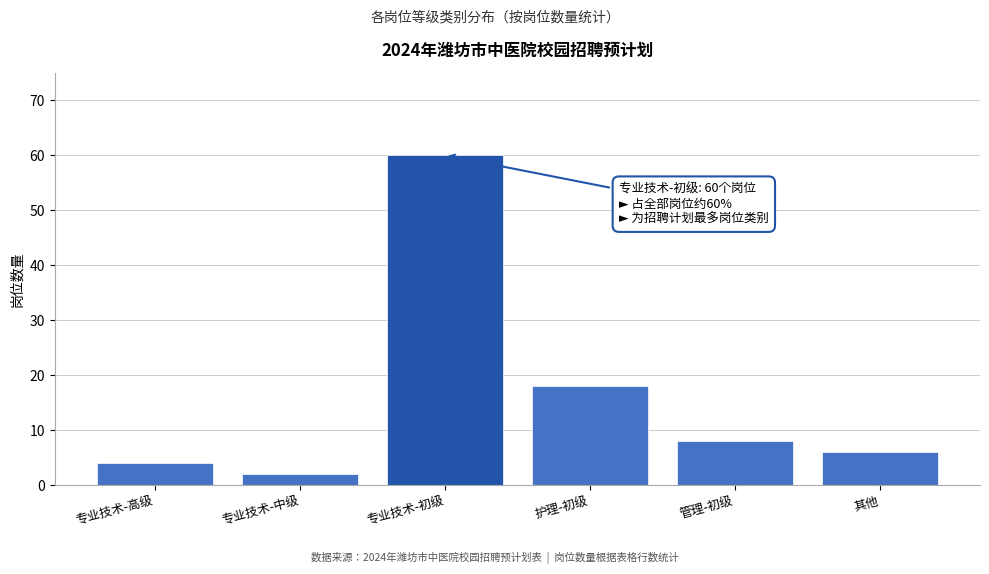

Reading left to right, list all the values displayed in this chart.

4	2	60	18	8	6